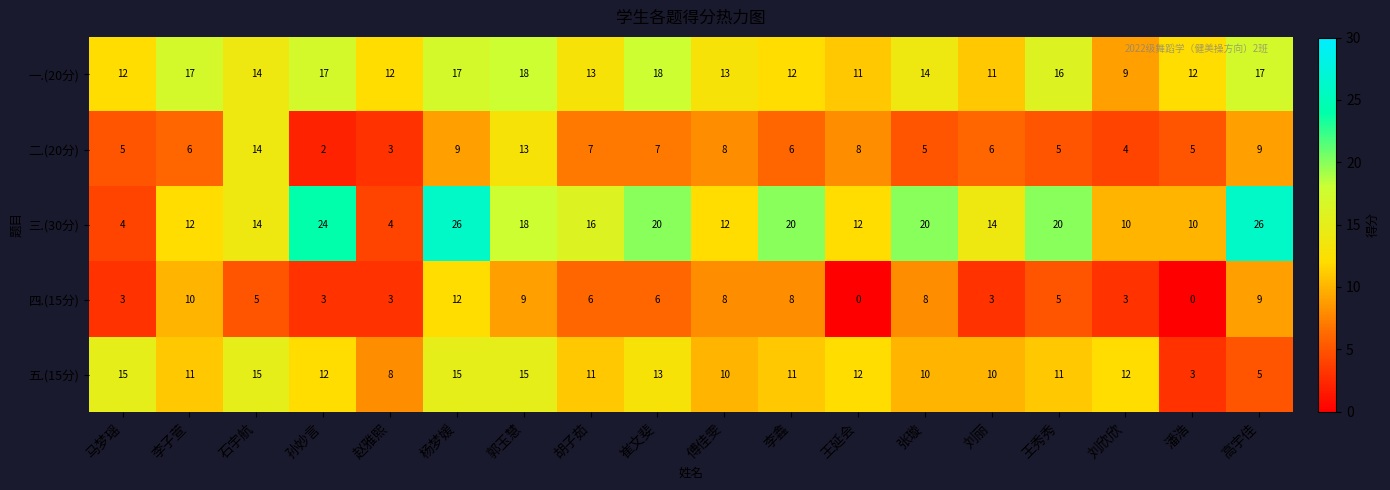

What is the spread (max minus min) of values at 赵雅熙?

9